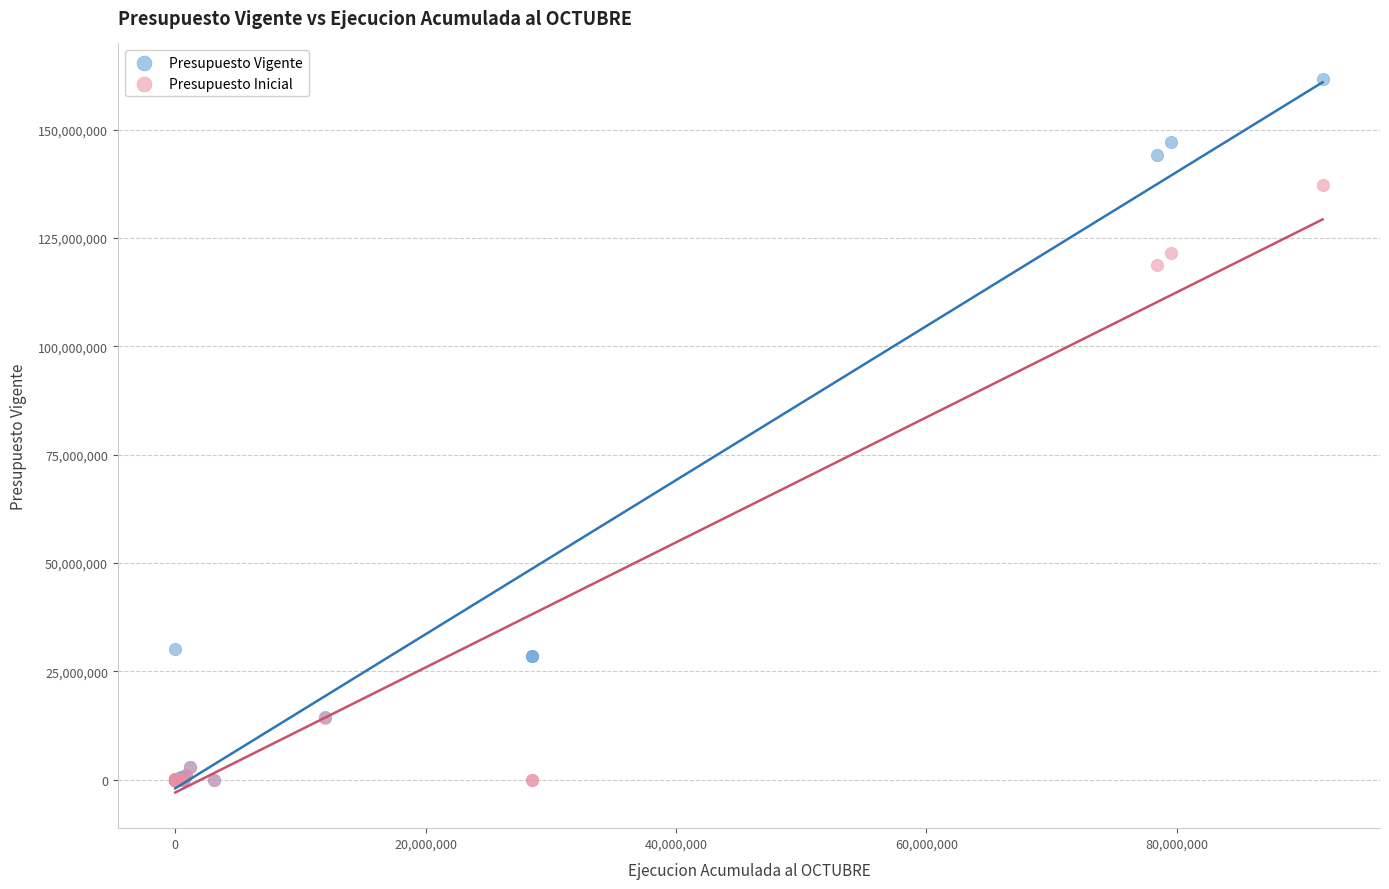

In the Presupuesto Vigente series, what Y value is closest to 80852685?

30117171